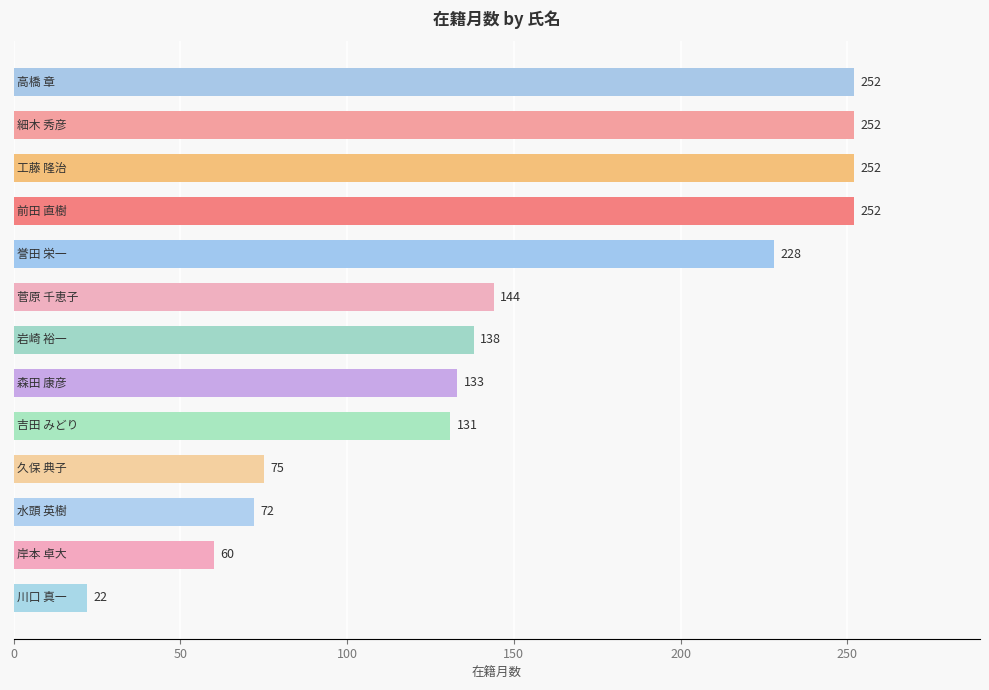

What is the greatest value displayed?

252